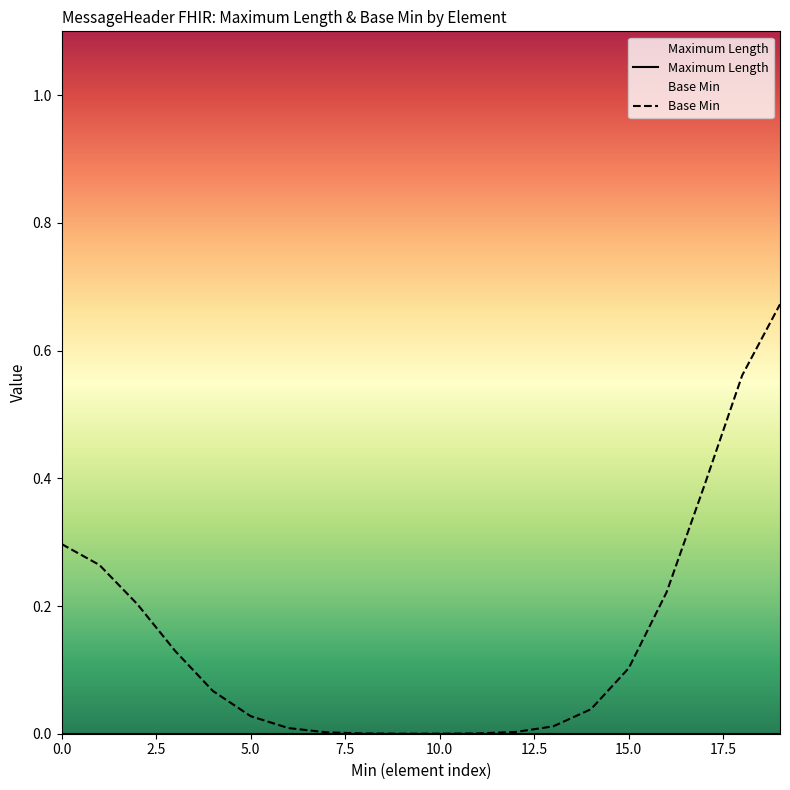

Which series has the largest range (max minus min)?

Base Min